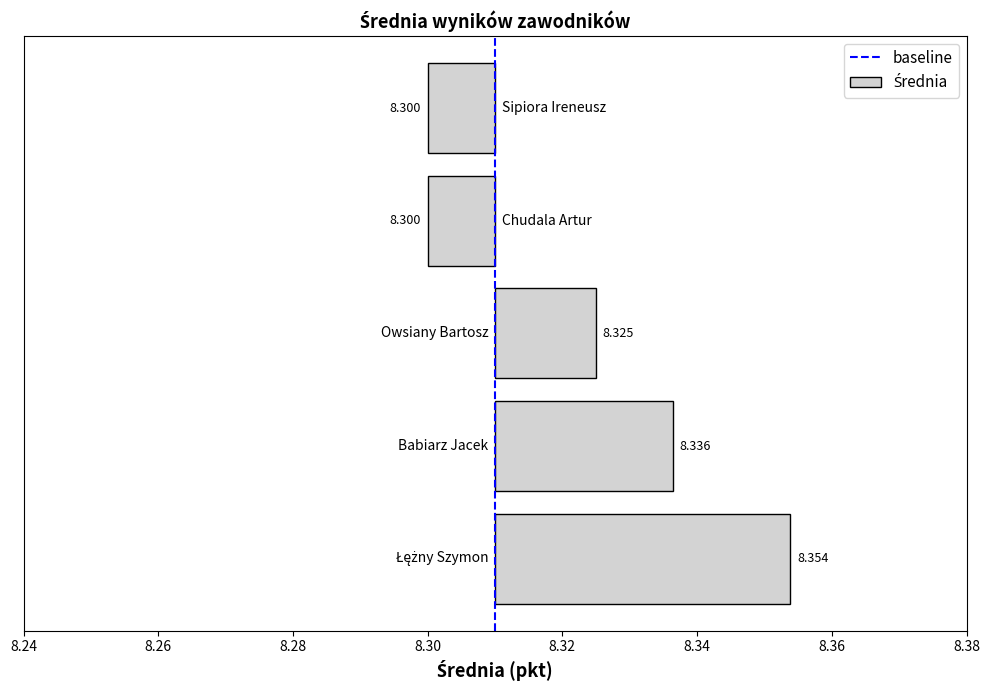

What is the label of the 2nd bar from the left?

Babiarz Jacek